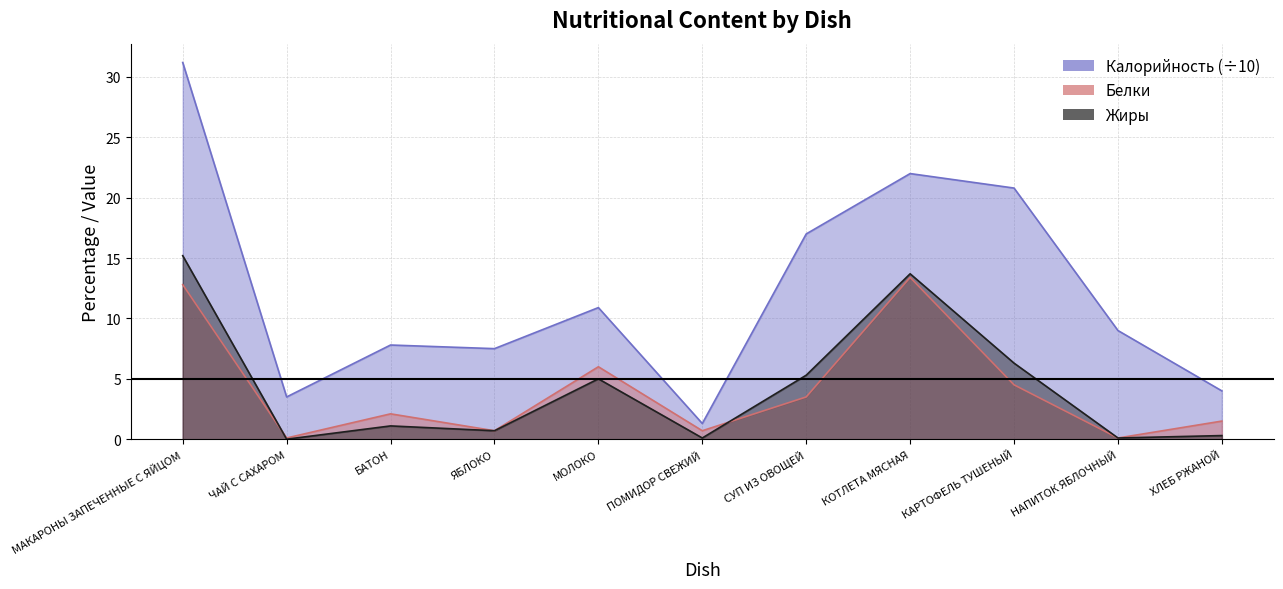

Which series changed the most between ЯБЛОКО and КАРТОФЕЛЬ ТУШЕНЫЙ?

Калорийность